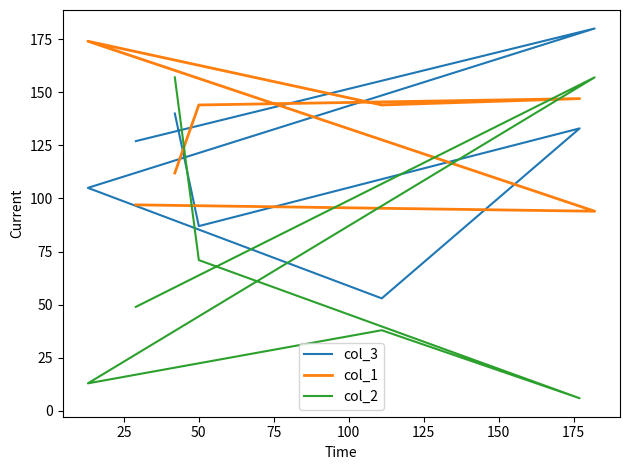

What is the lowest value of the col_2 series?

6